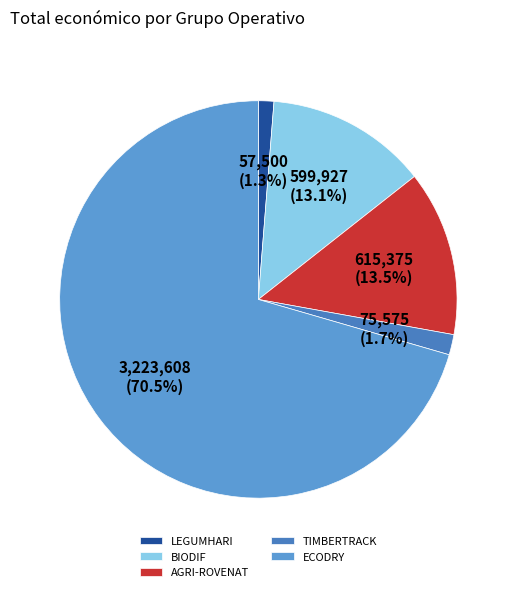

To the nearest percent, what percentage of the pie is ECODRY?

71%